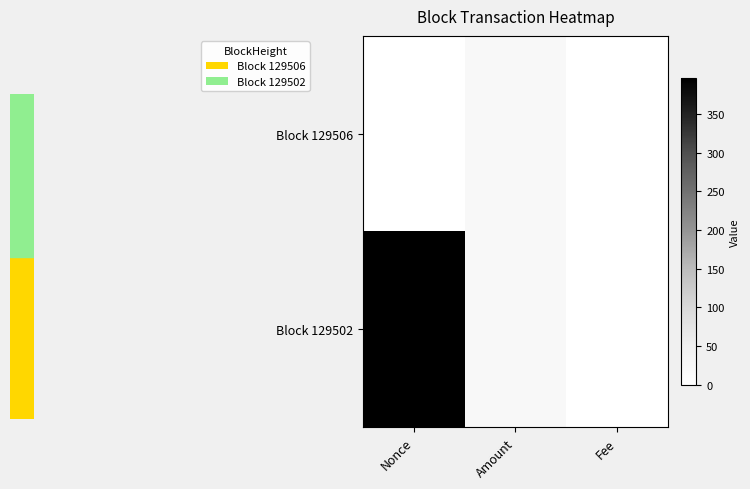

Reading right to left, list all the values displayed in this chart.

Block 129506: Fee=0.1	Amount=21.7	Nonce=0.0
Block 129502: Fee=0.0	Amount=22.7	Nonce=396.0